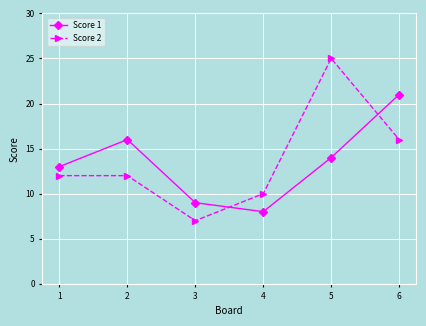

True or false: Score 2 has more than 2 interior local peaks.

False